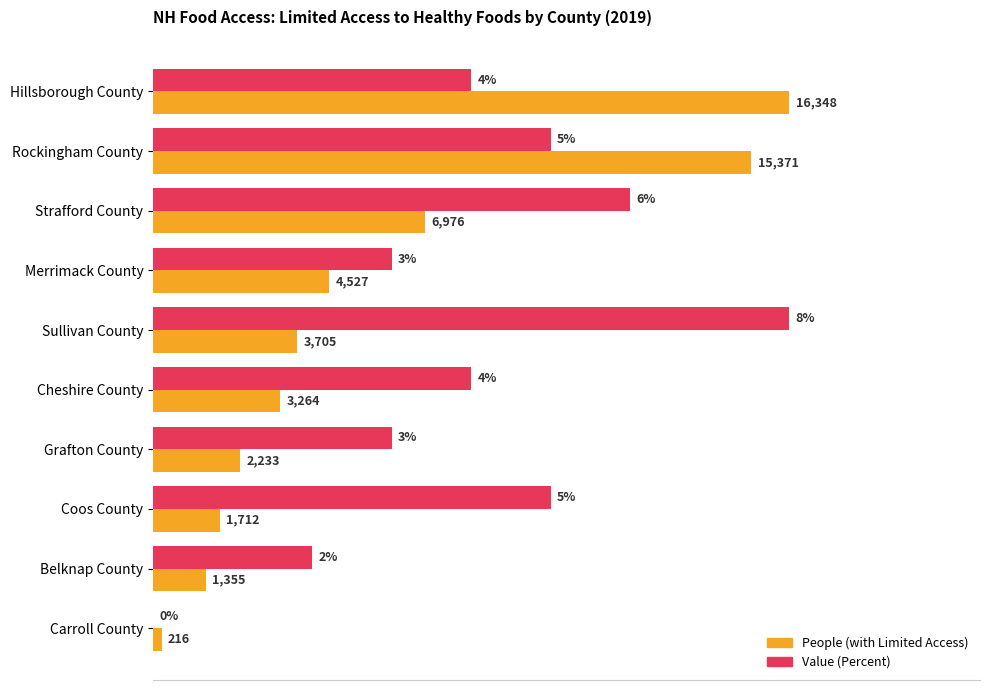

Count the number of data series in this chart.

2